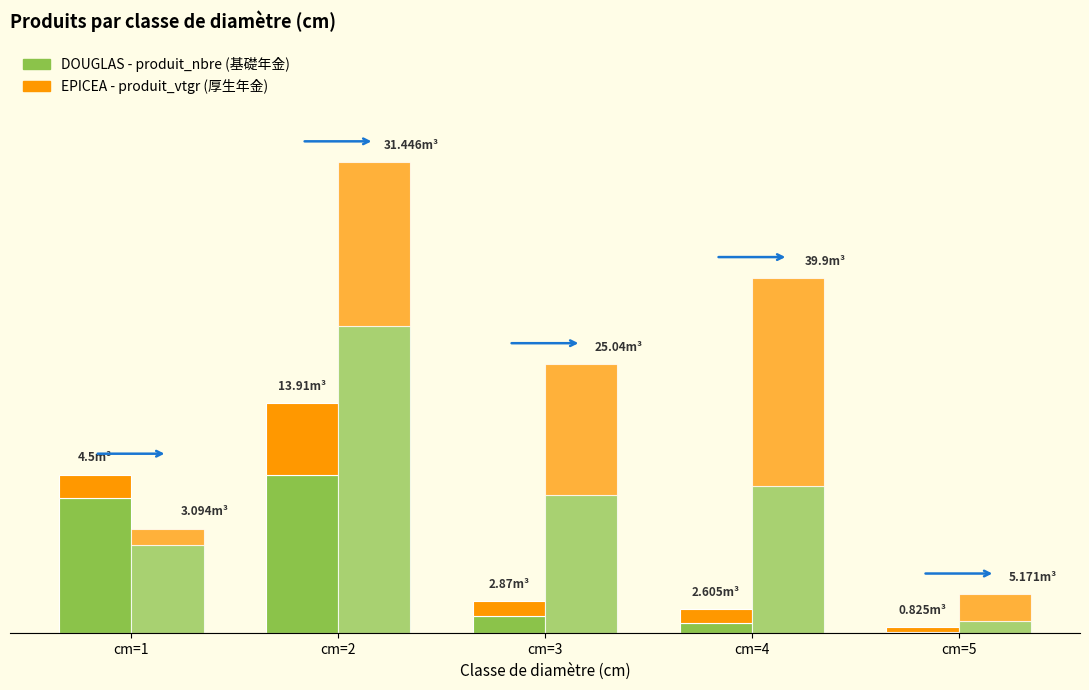

What is the lowest value of the DOUGLAS - produit_nbre (基礎) series?

1.0